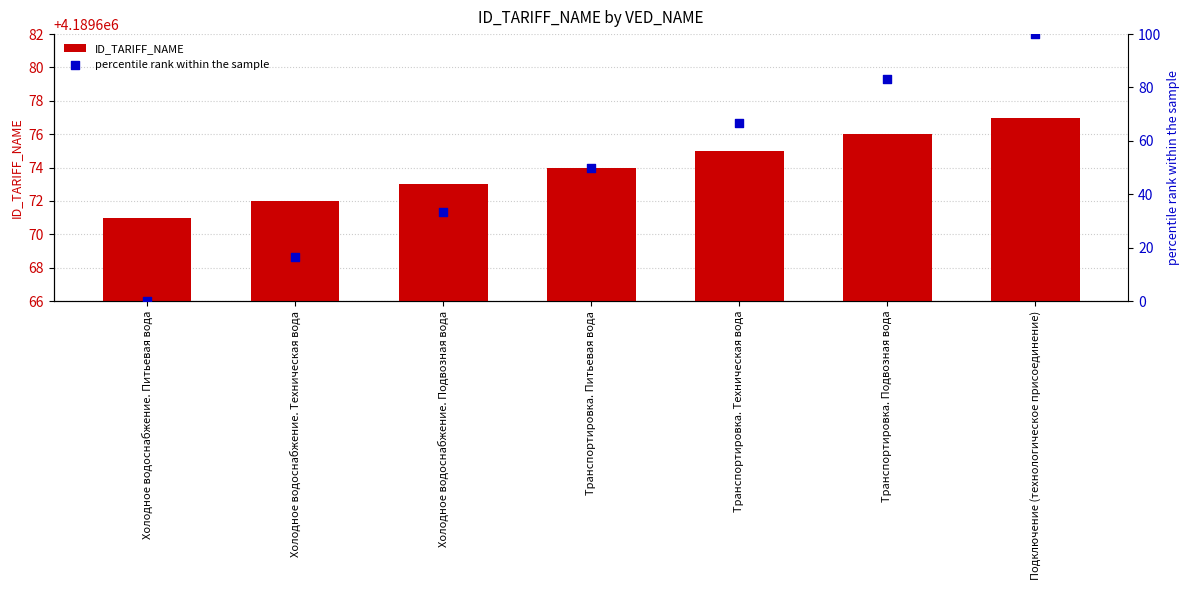

Which series reaches the minimum Y coordinate?

percentile rank within the sample